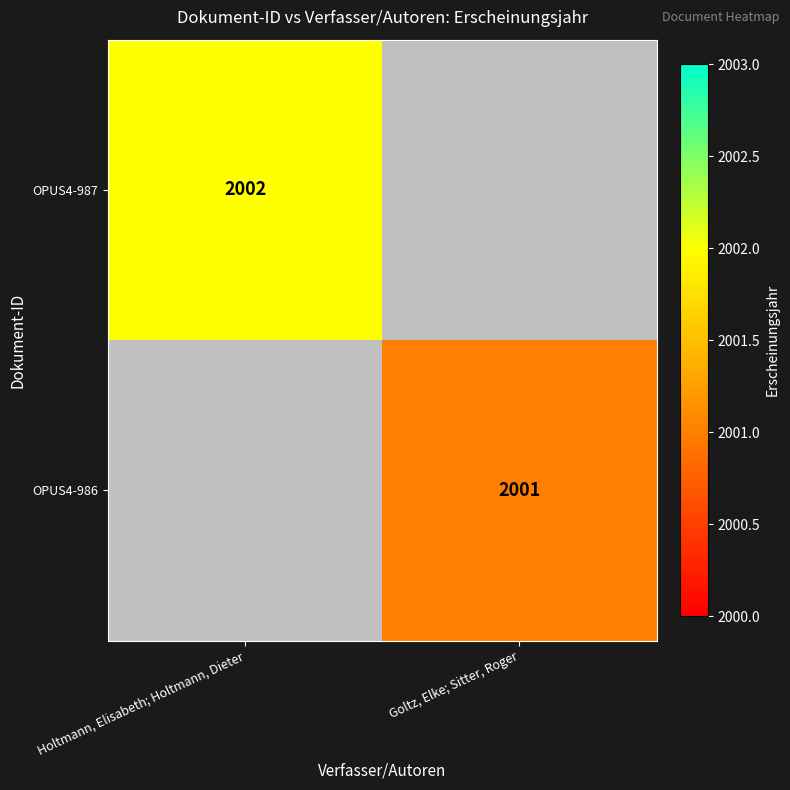

How many series are shown in this chart?

2